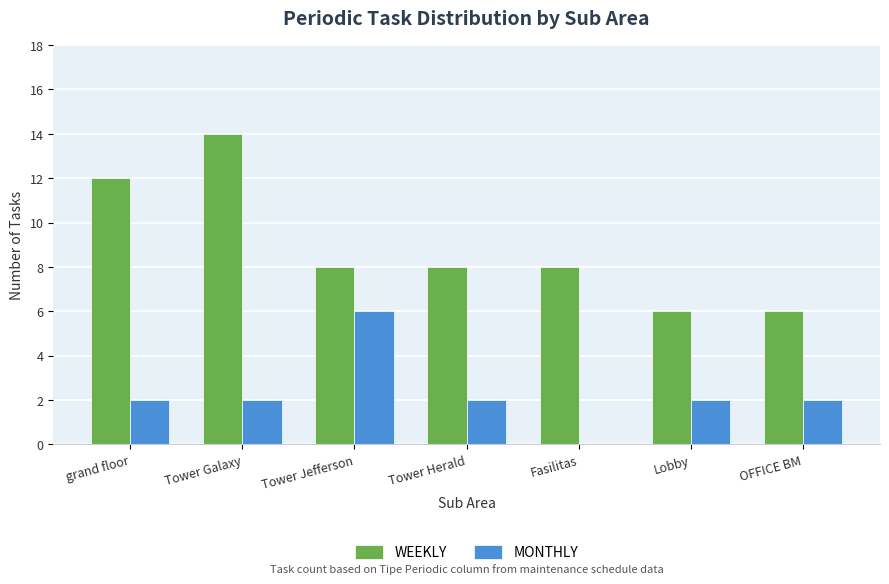

How many groups of bars are there?

7